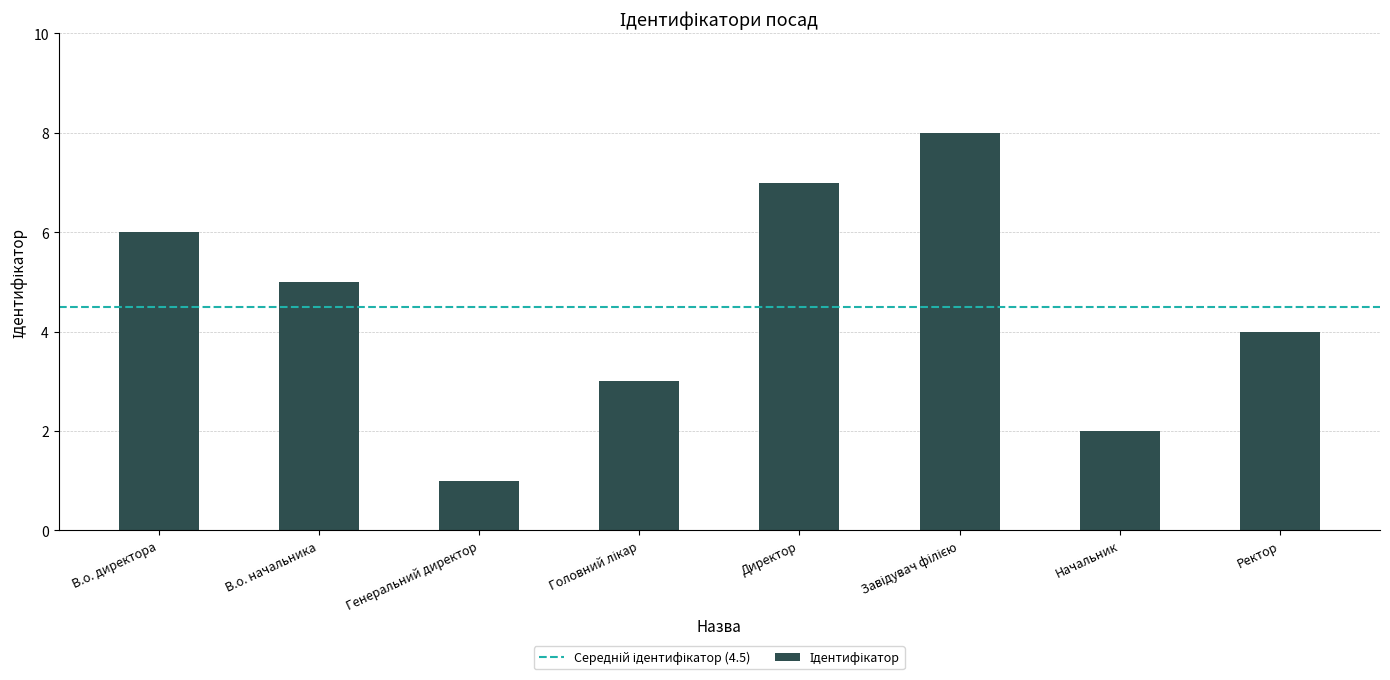

What is the difference between the maximum and second lowest values?

6